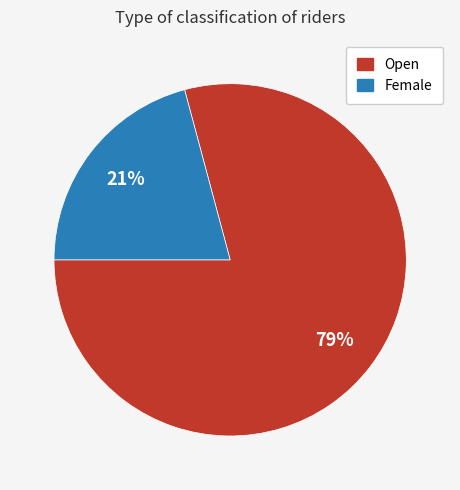

To the nearest percent, what percentage of the pie is Open?

79%